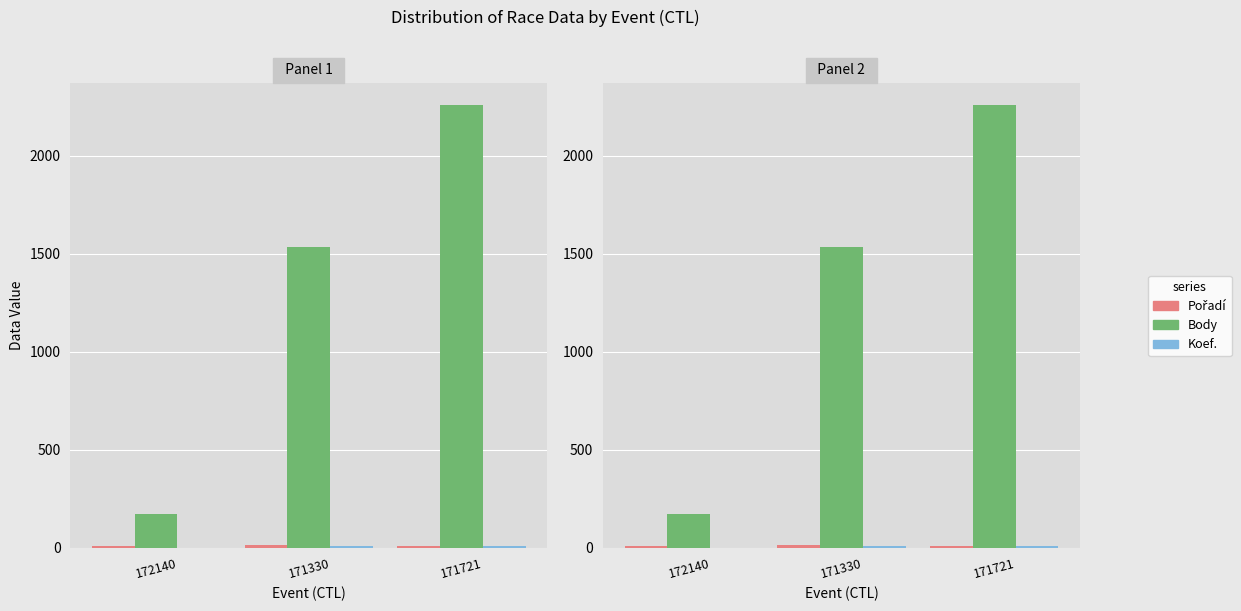

True or false: Pořadí has a value of 15 at 171721.

False